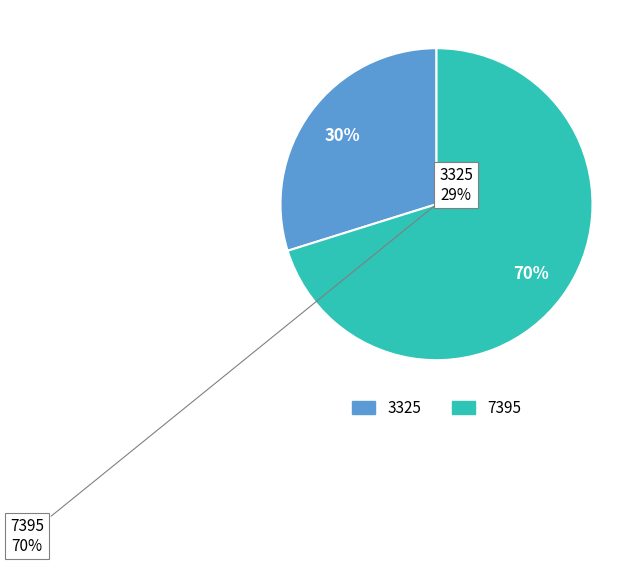

The 7395 slice represents 70% of the pie. True or false?

True